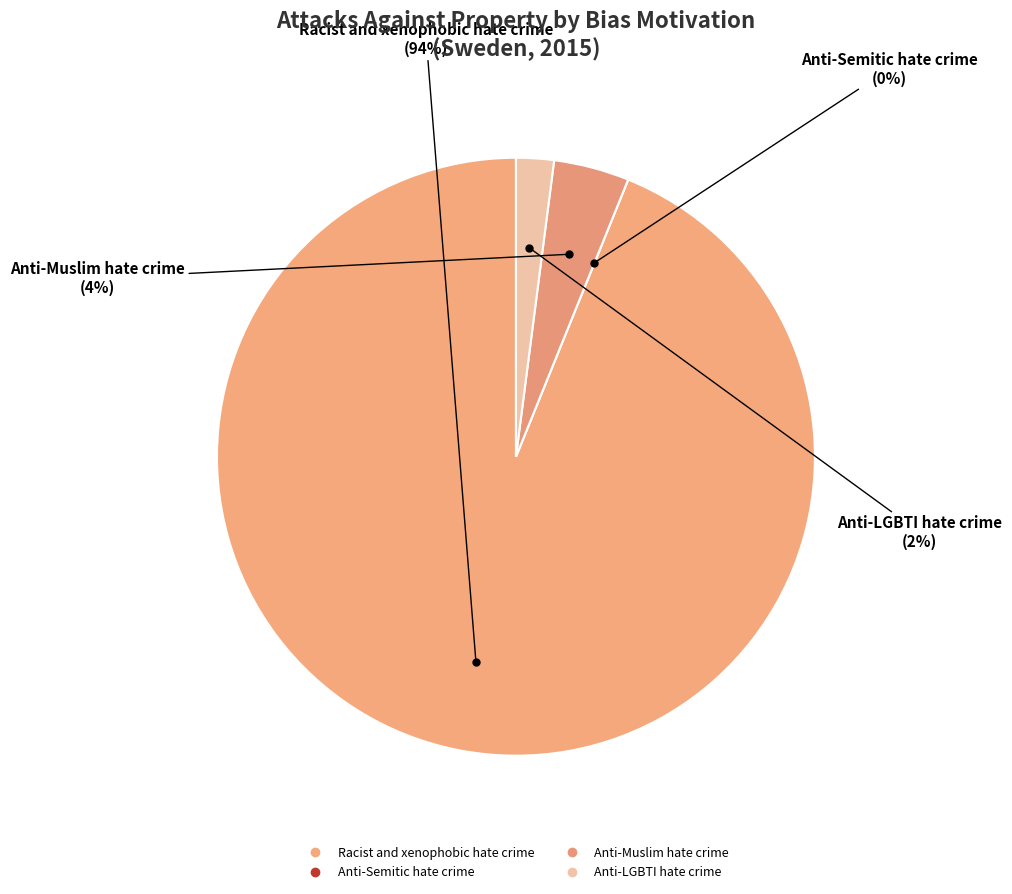

To the nearest percent, what is the average slice percentage?

25%